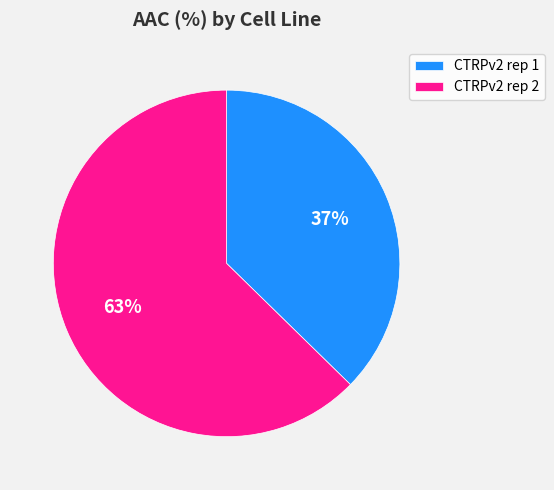

To the nearest percent, what percentage of the pie is CTRPv2 rep 2?

63%